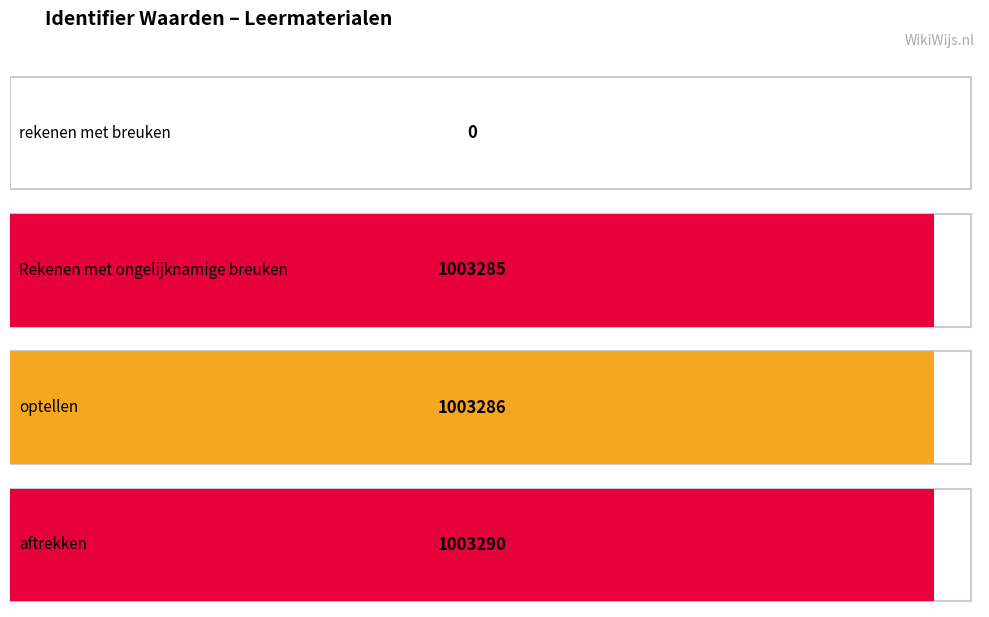

Which has a higher value, rekenen met breuken or optellen?

optellen